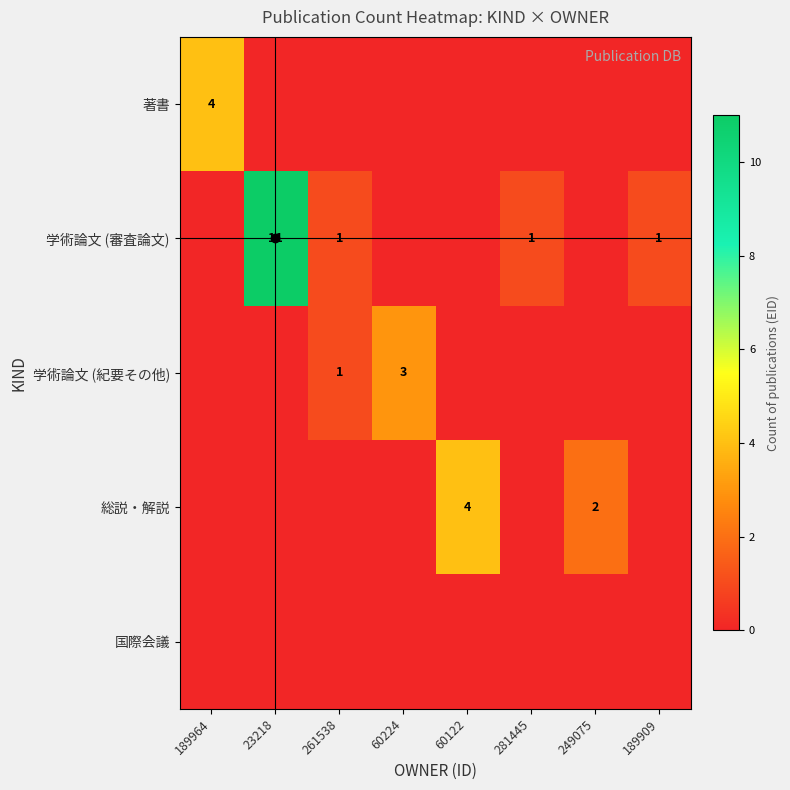

Which series has the largest total across all categories?

学術論文 (審査論文)